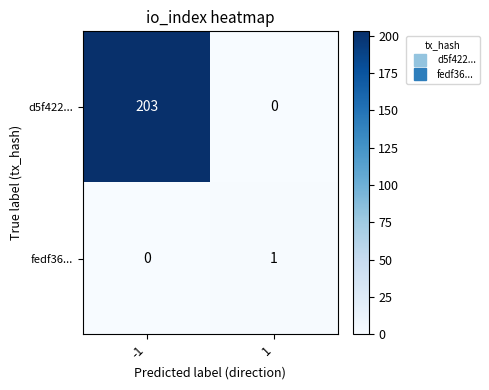

What is the difference between the d5f422... values at -1 and 1?

203